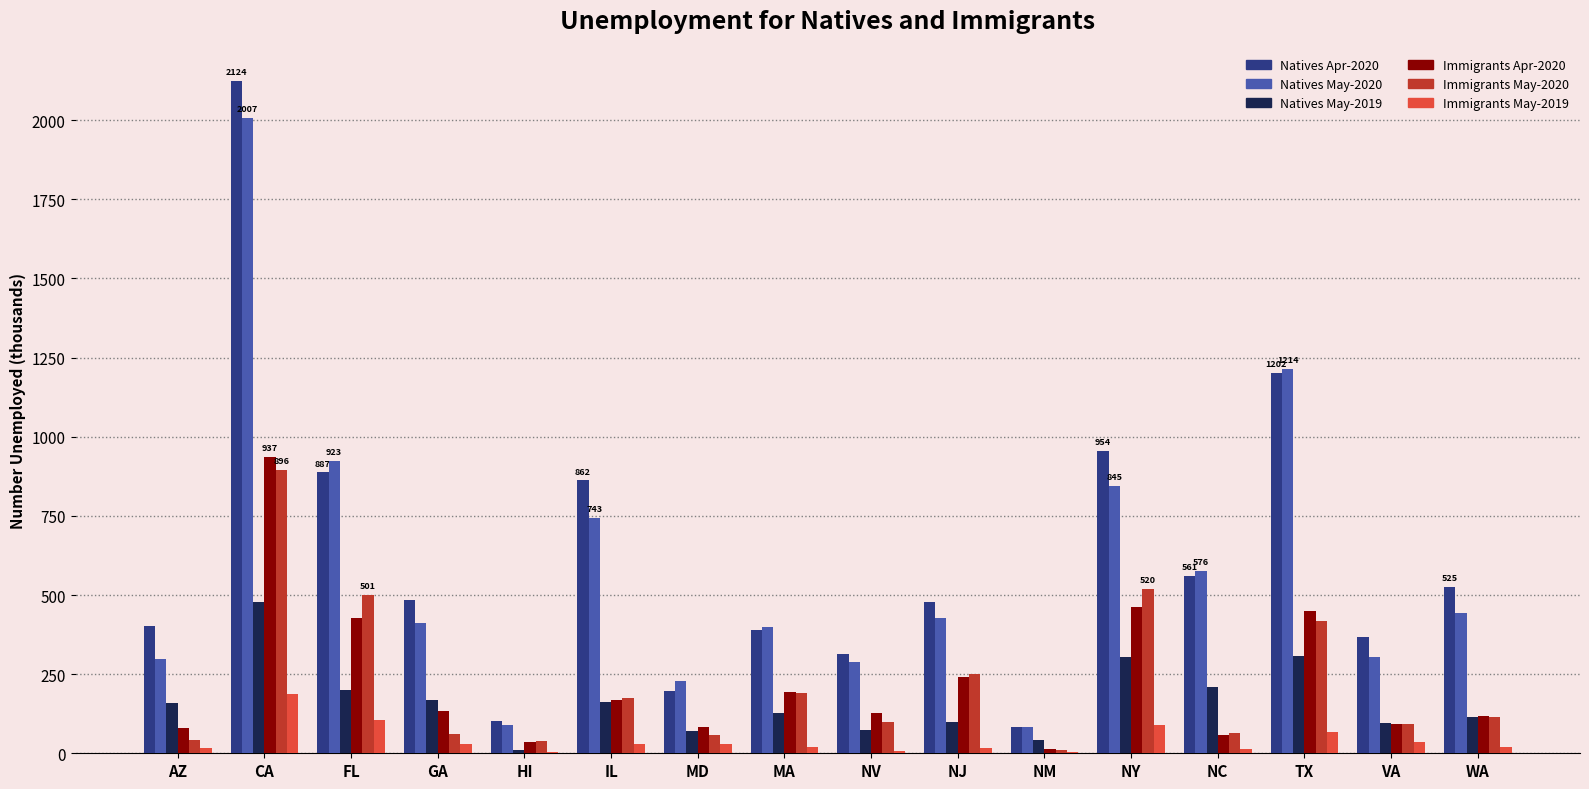

At which category is the sum across all series the highest?

CA